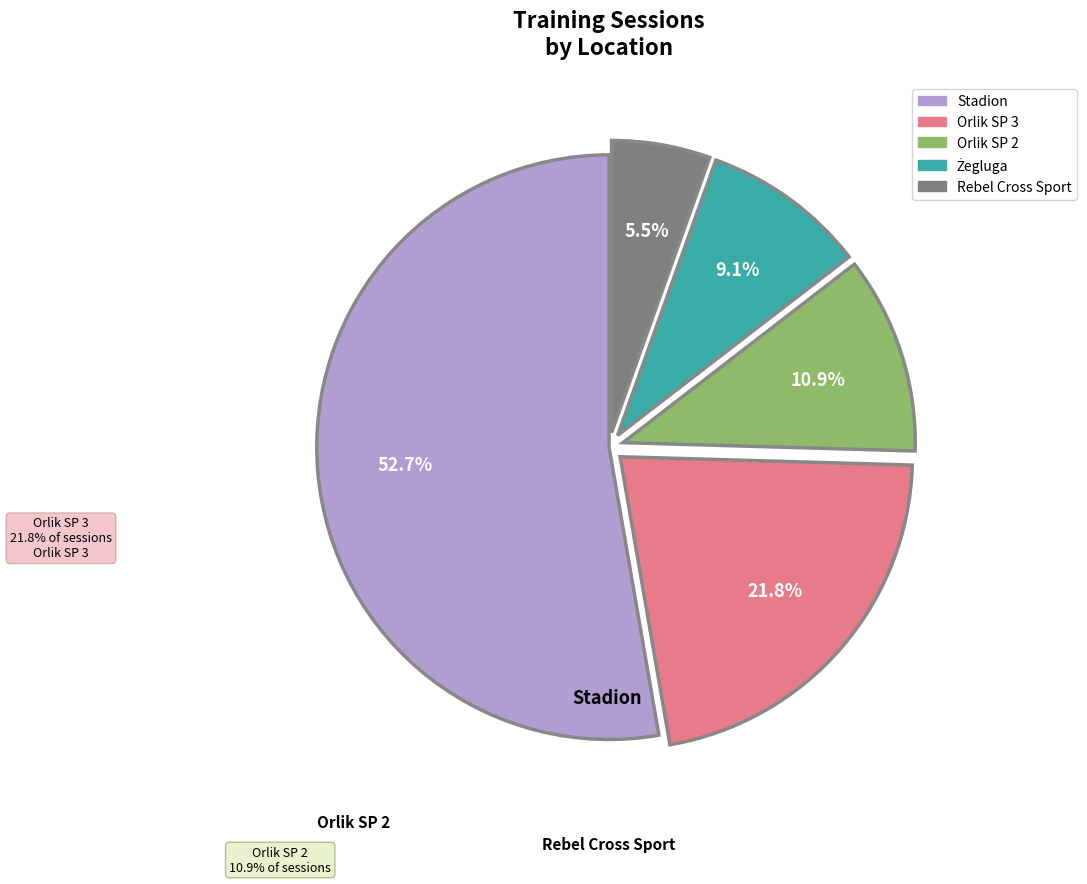

Between Stadion and Orlik SP 3, which is larger?

Stadion